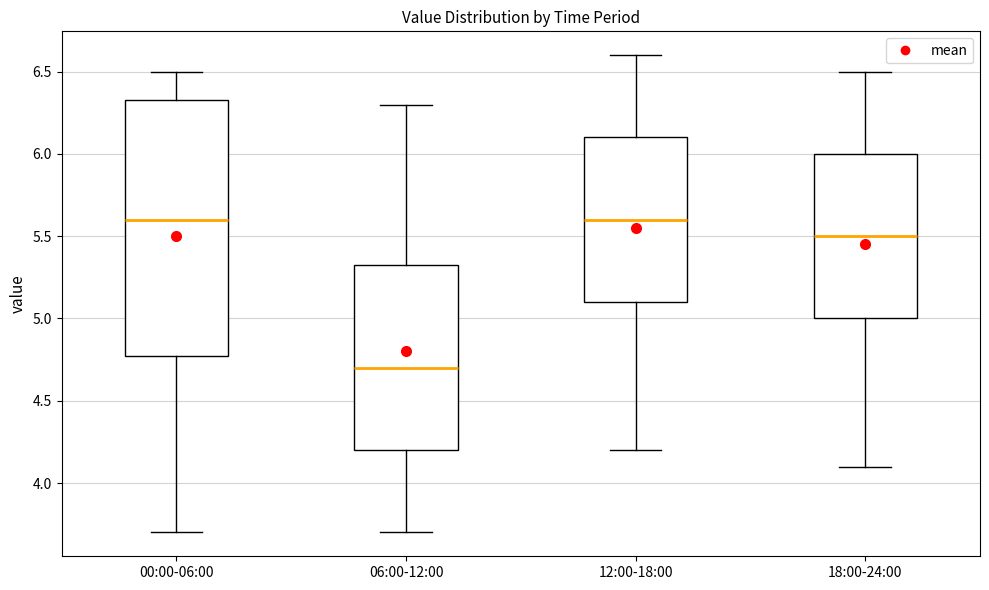

Comparing the boxes themselves (not the whiskers), which one is the tallest?

00:00-06:00